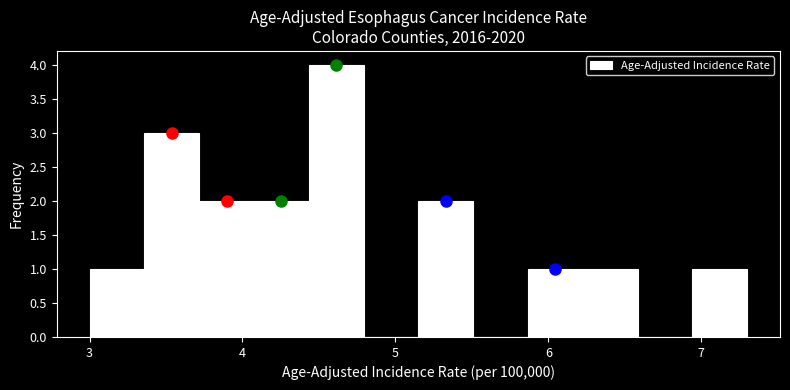

Read against the x-axis, roughly where is the centre of the tallest bar?

4.6